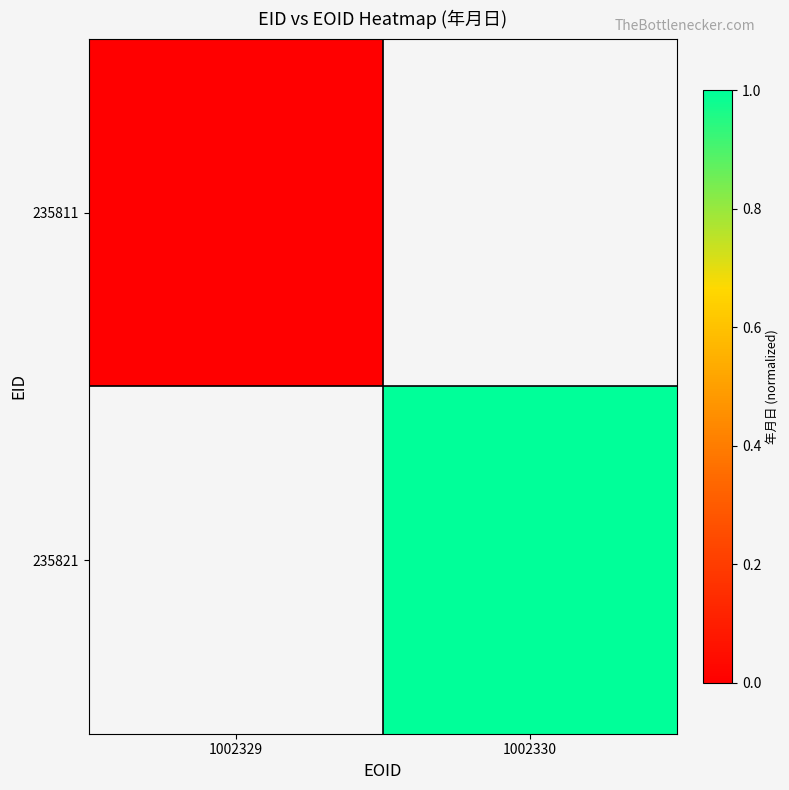

Rank the series by their average value, from highest to lowest.

235811, 235821